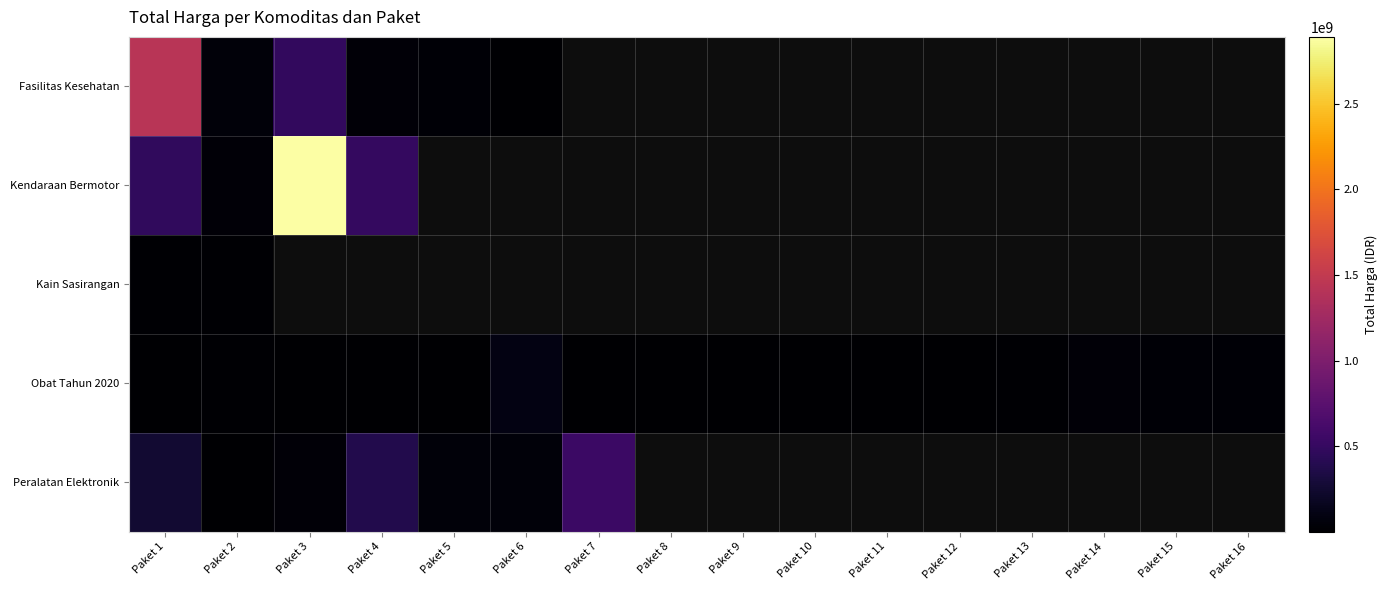

Which series has the widest spread of values?

Kendaraan Bermotor